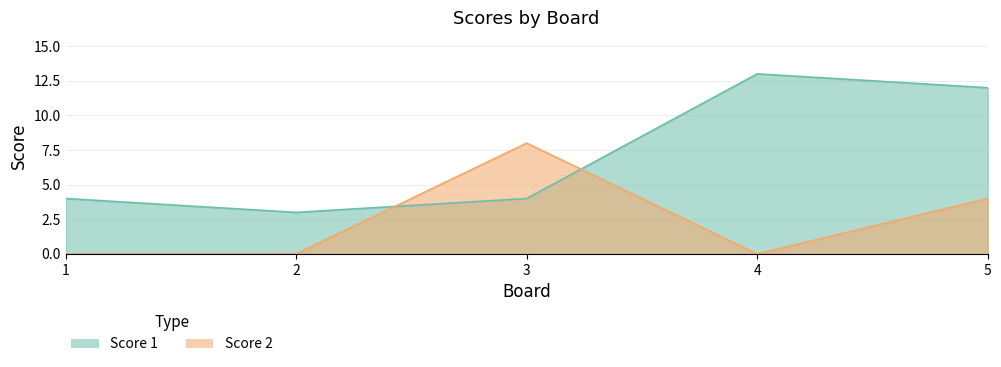

At which label is Score 1 closest to 8?

1